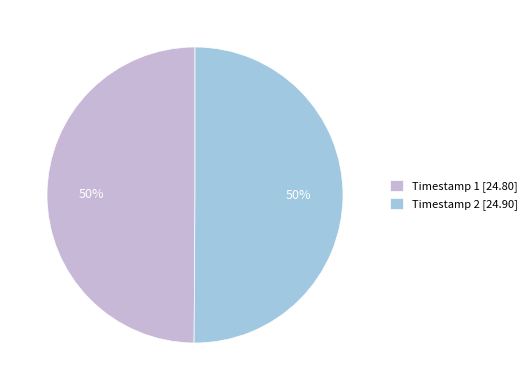

Is it true that Timestamp 2 [24.90] is 50% of the pie?

True